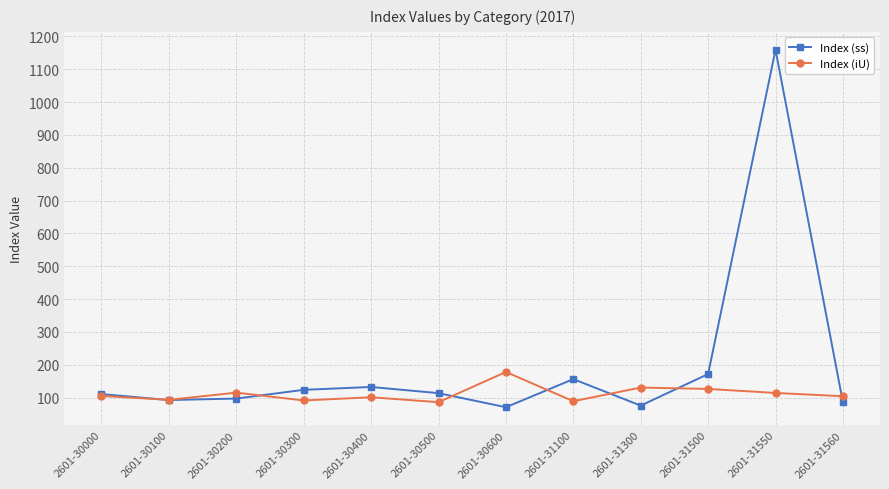

The Index (iU) series shows 91.4 at 2601-30300. True or false?

True